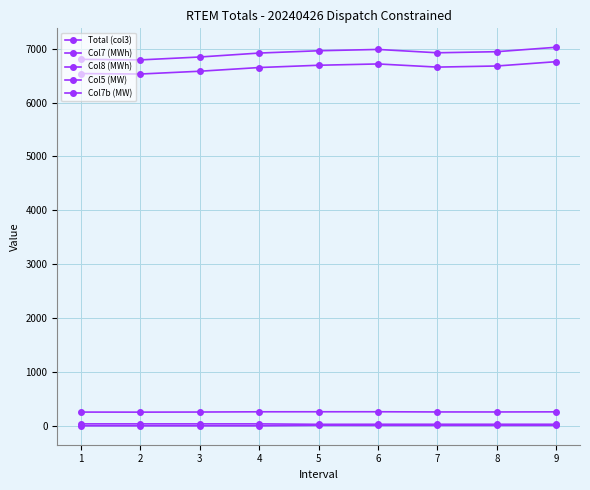

How many series are shown in this chart?

5